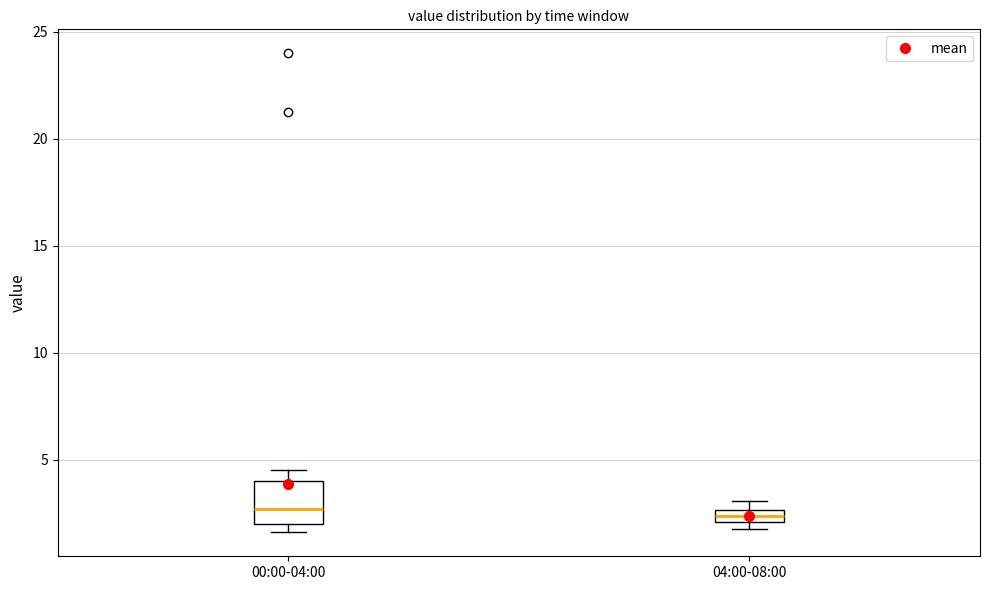

Where does the upper whisker of the box for 00:00-04:00 end on the y-axis? The values are not printed on the chart, so give them approximately, as read against the axis.

4.5